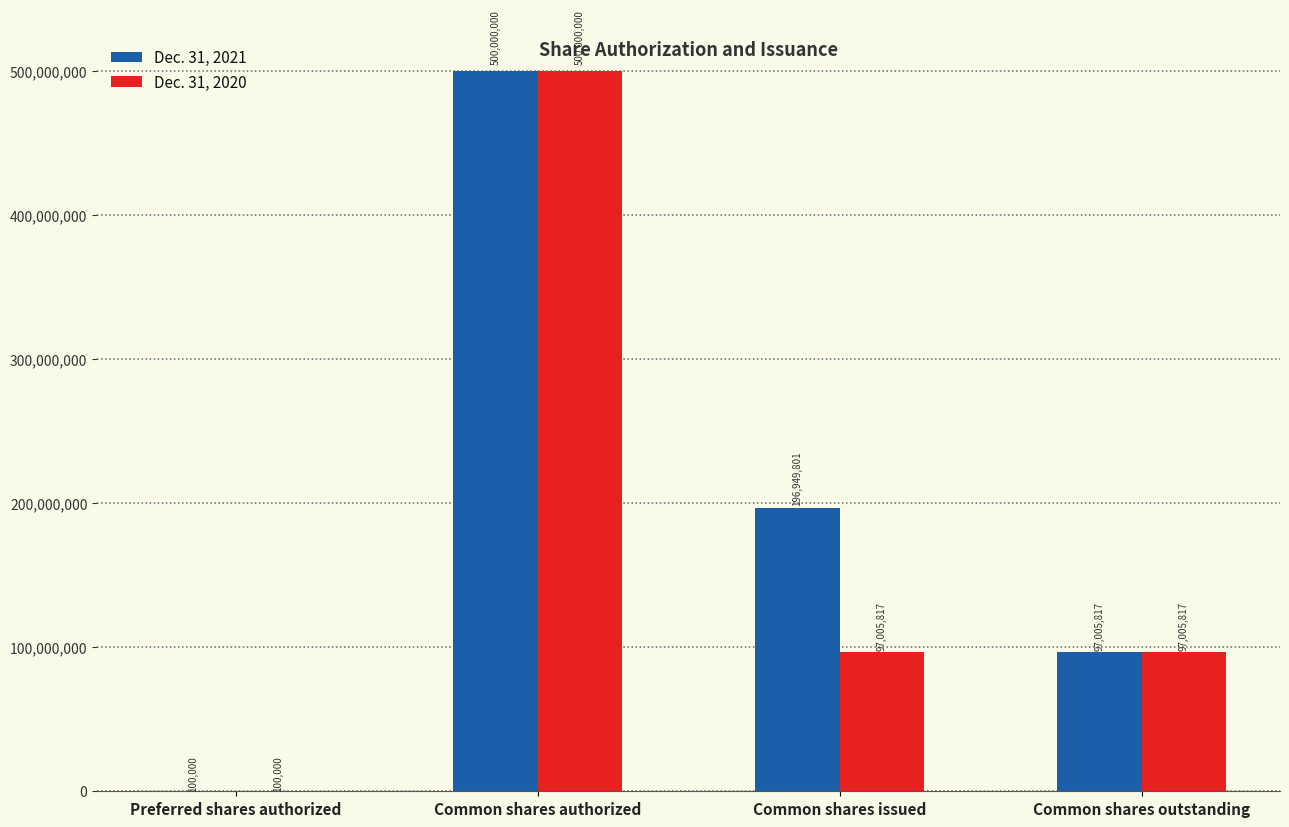

The Dec. 31, 2020 series shows 100000 at Preferred shares authorized. True or false?

True